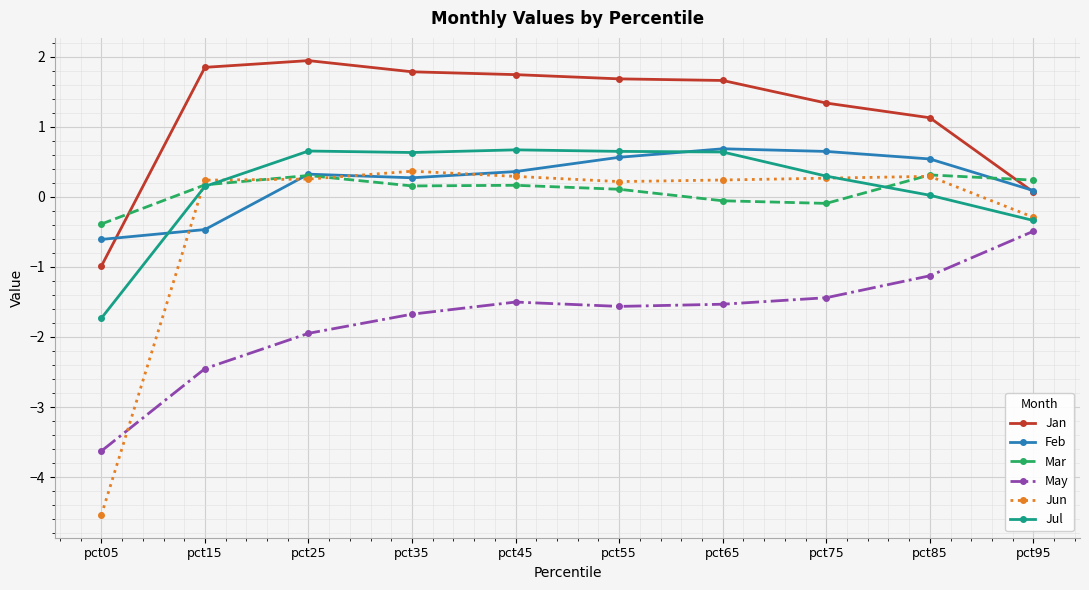

Where does the Mar series first go above 0?

pct15